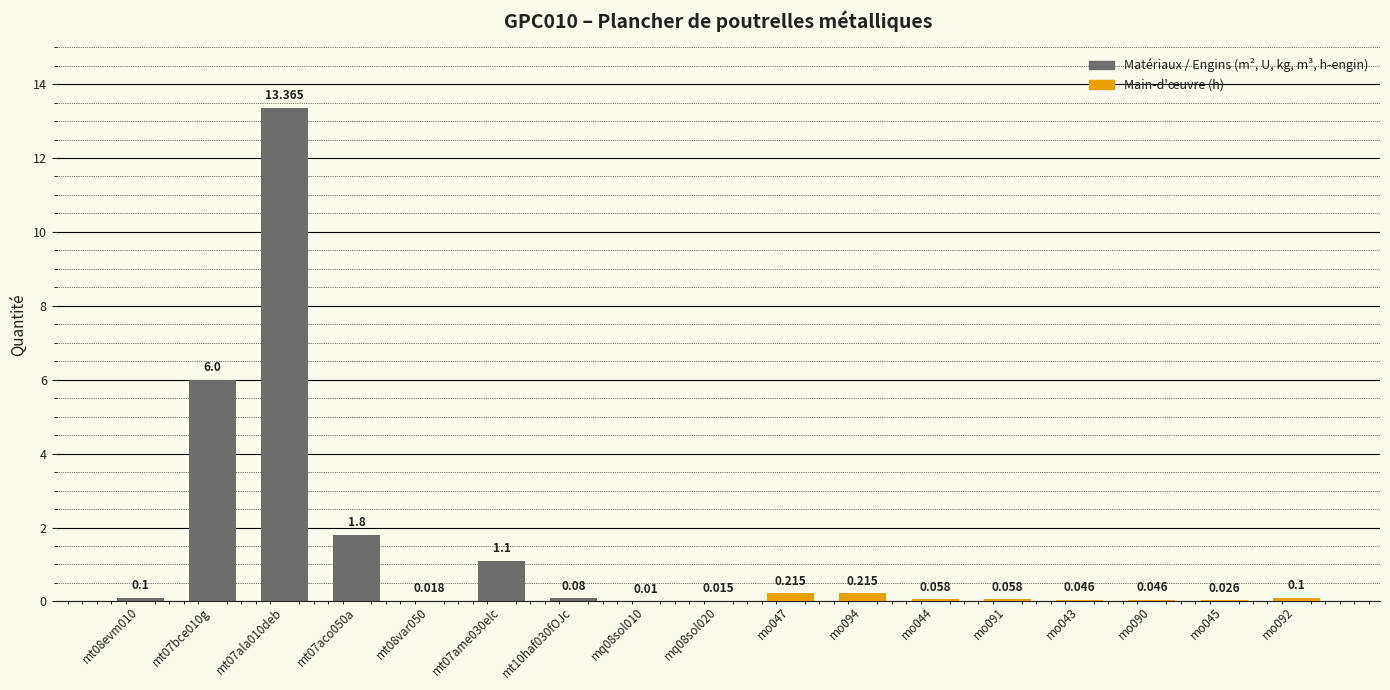

What position from the left is mo090?

15